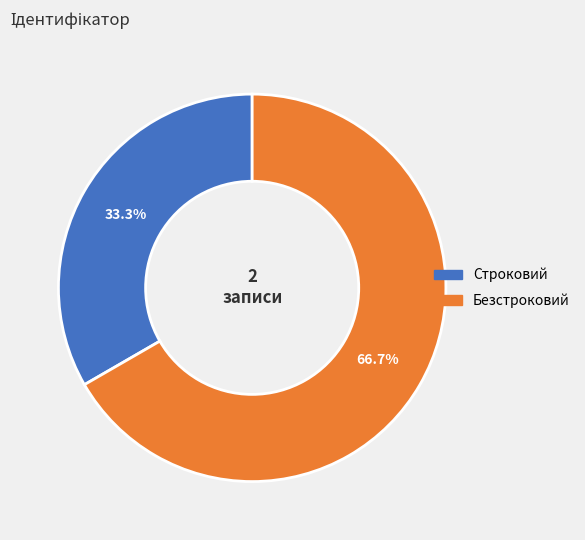

How many segments does this pie chart have?

2